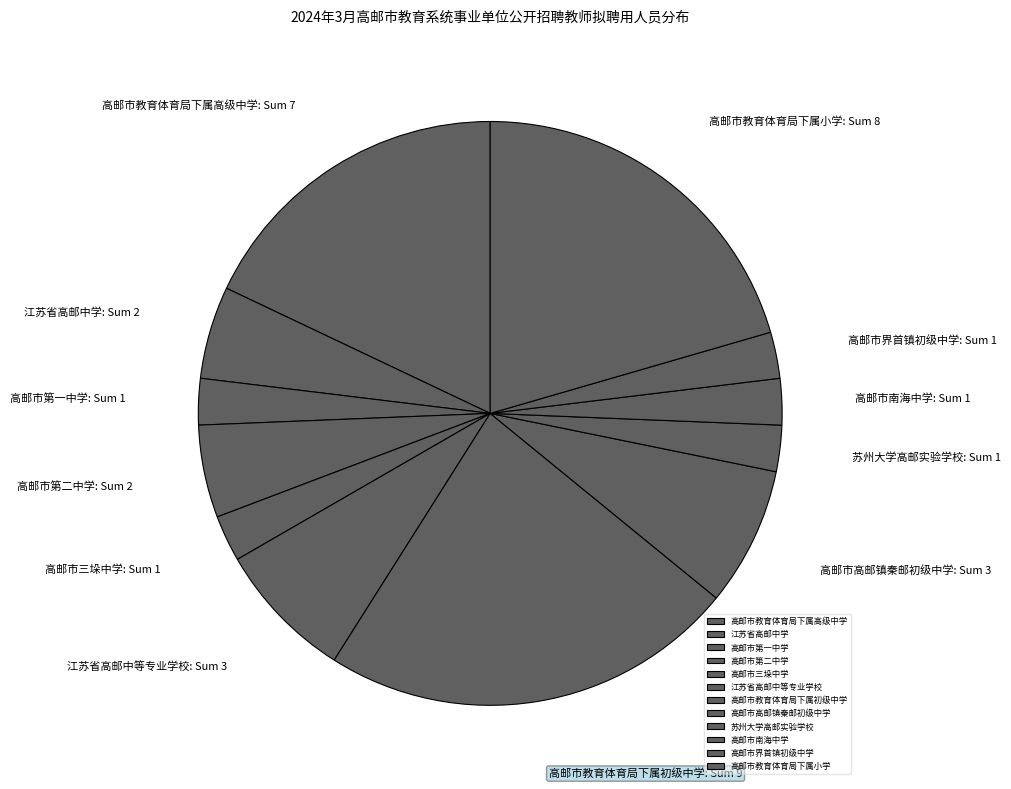

How many slices are in this pie chart?

12